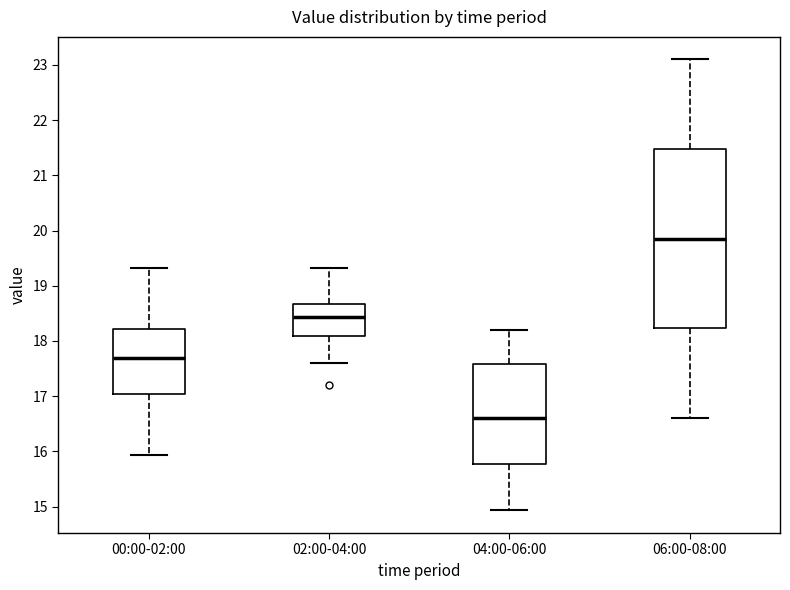

Reading left to right, transcribe this box plot: for each box, give where its median line is, the range the box spans, and where its two whiskers end, as read against the y-axis. The values are not printed on the chart, so give them approximately, as read against the axis.

00:00-02:00: median 17.7, box 17.0 to 18.2, whiskers 15.9 to 19.3
02:00-04:00: median 18.4, box 18.1 to 18.7, whiskers 17.6 to 19.3
04:00-06:00: median 16.6, box 15.8 to 17.6, whiskers 14.9 to 18.2
06:00-08:00: median 19.9, box 18.2 to 21.5, whiskers 16.6 to 23.1